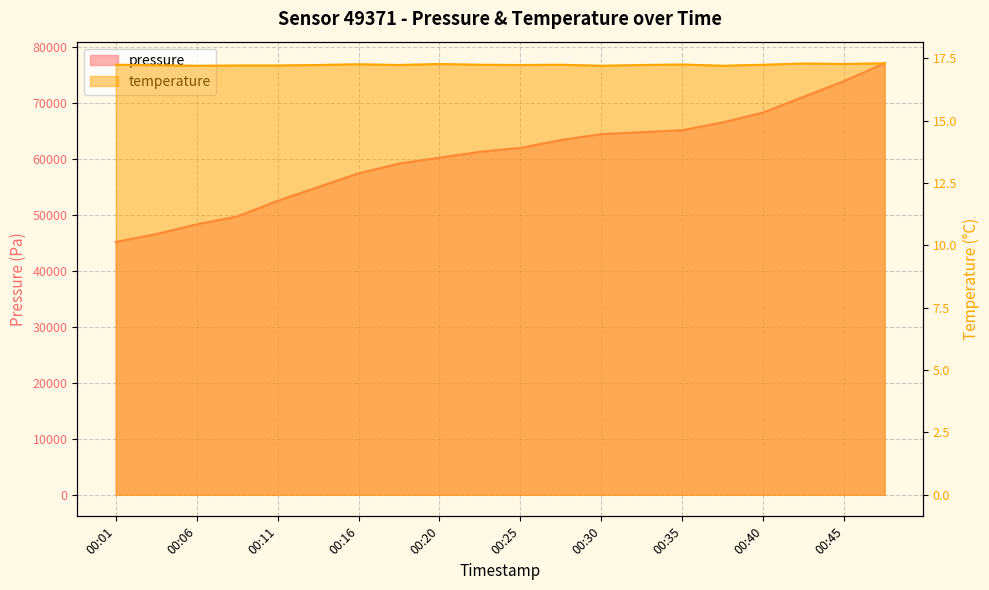

At which label does pressure reach its minimum?

00:01